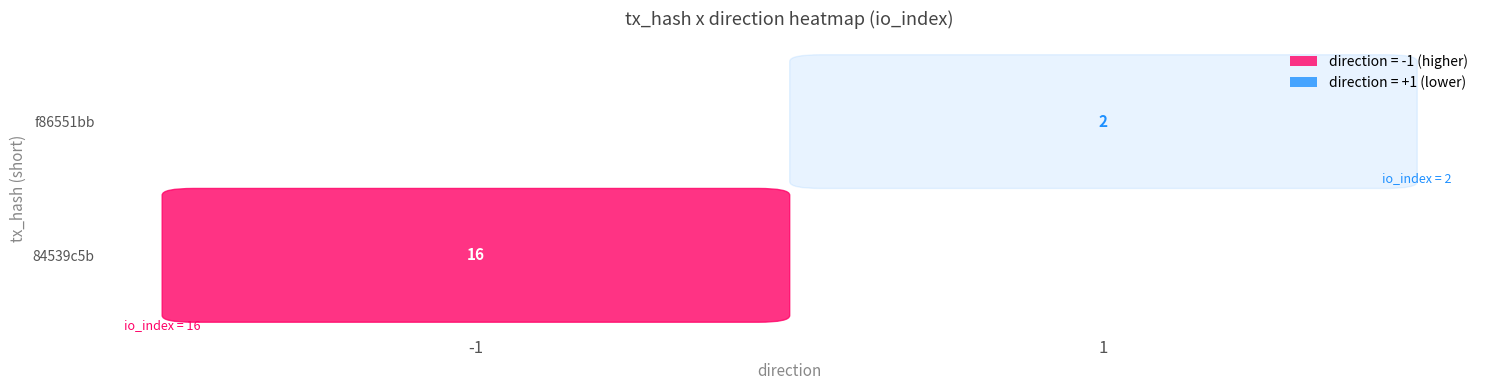

What is the spread (max minus min) of values at direction?

2